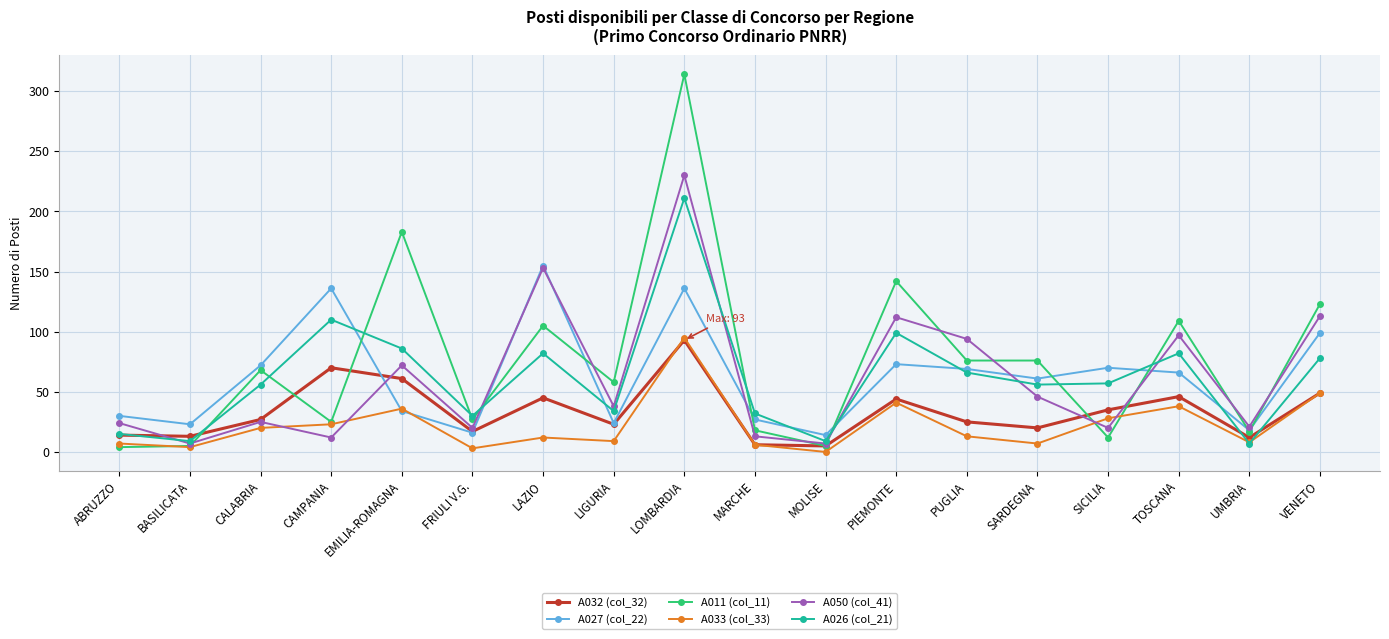

Which series has the largest range (max minus min)?

A011 (col_11)